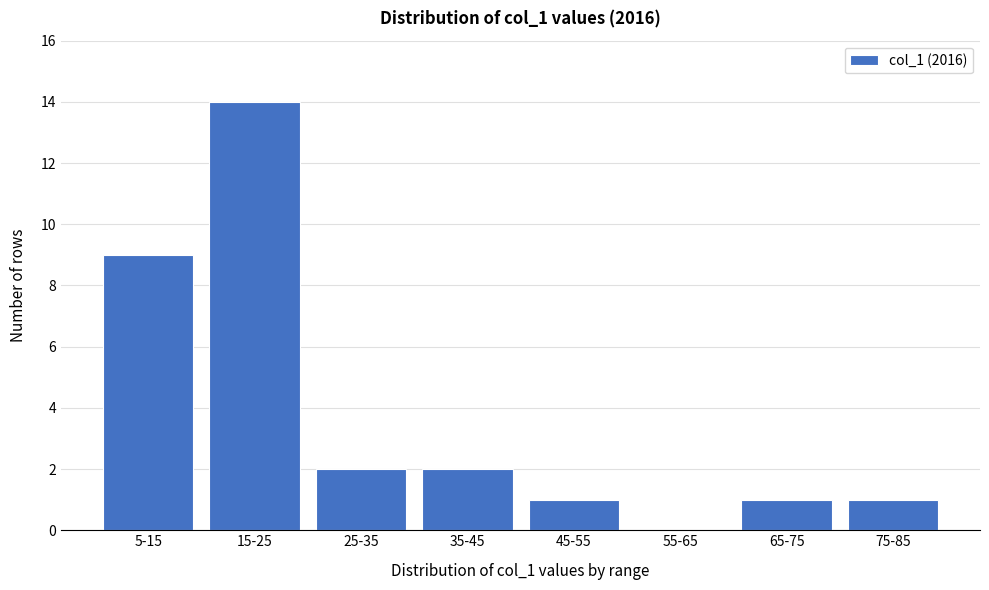

Reading left to right, what are all the values shown in this chart?

5-15=9	15-25=14	25-35=2	35-45=2	45-55=1	55-65=0	65-75=1	75-85=1